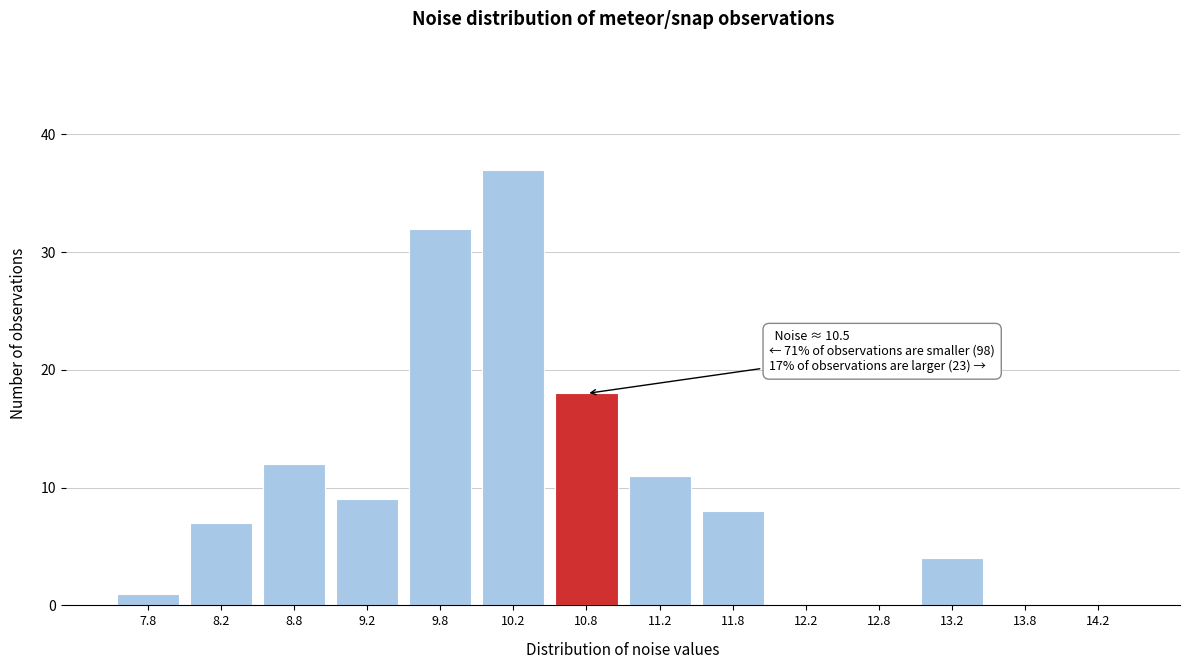

Reading left to right, what are all the values shown in this chart?

7.8=1	8.2=7	8.8=12	9.2=9	9.8=32	10.2=37	10.8=18	11.2=11	11.8=8	12.2=0	12.8=0	13.2=4	13.8=0	14.2=0